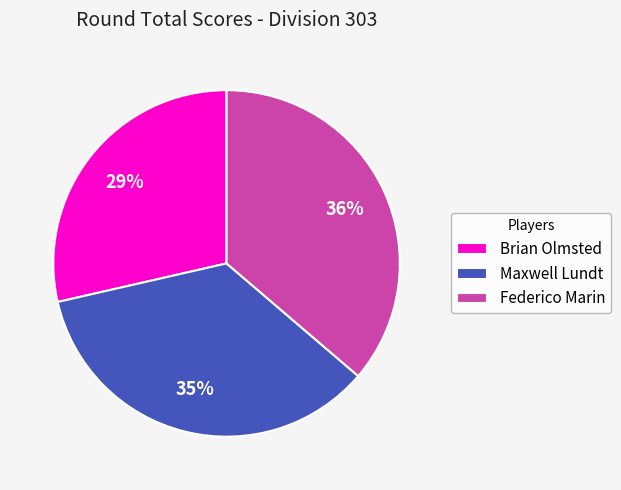

Which category has the biggest portion of the pie?

Federico Marin